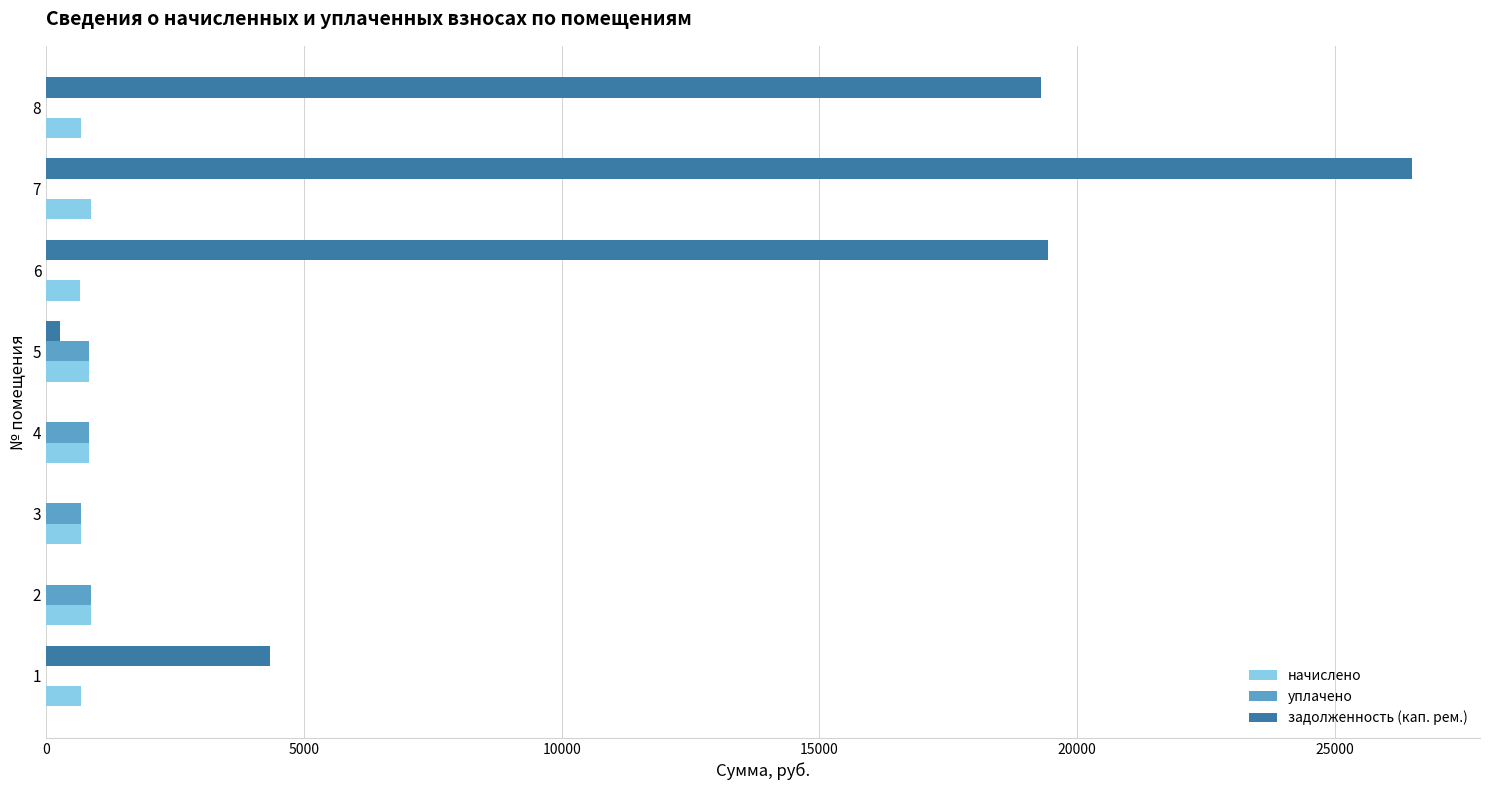

Which series has the largest total across all categories?

задолженность (кап. рем.)